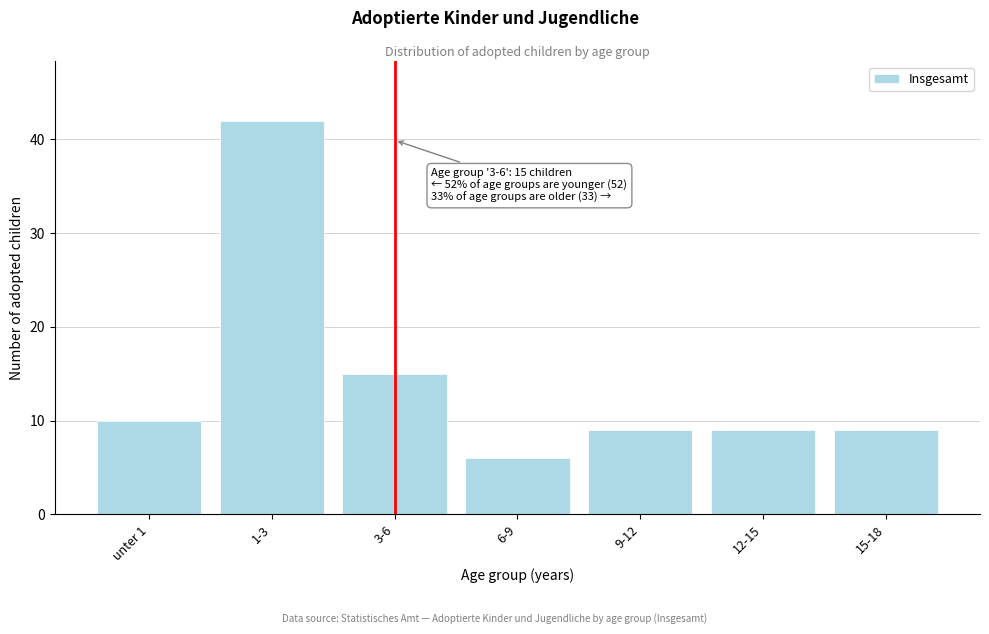

Reading left to right, list all the values displayed in this chart.

unter 1=10	1-3=42	3-6=15	6-9=6	9-12=9	12-15=9	15-18=9